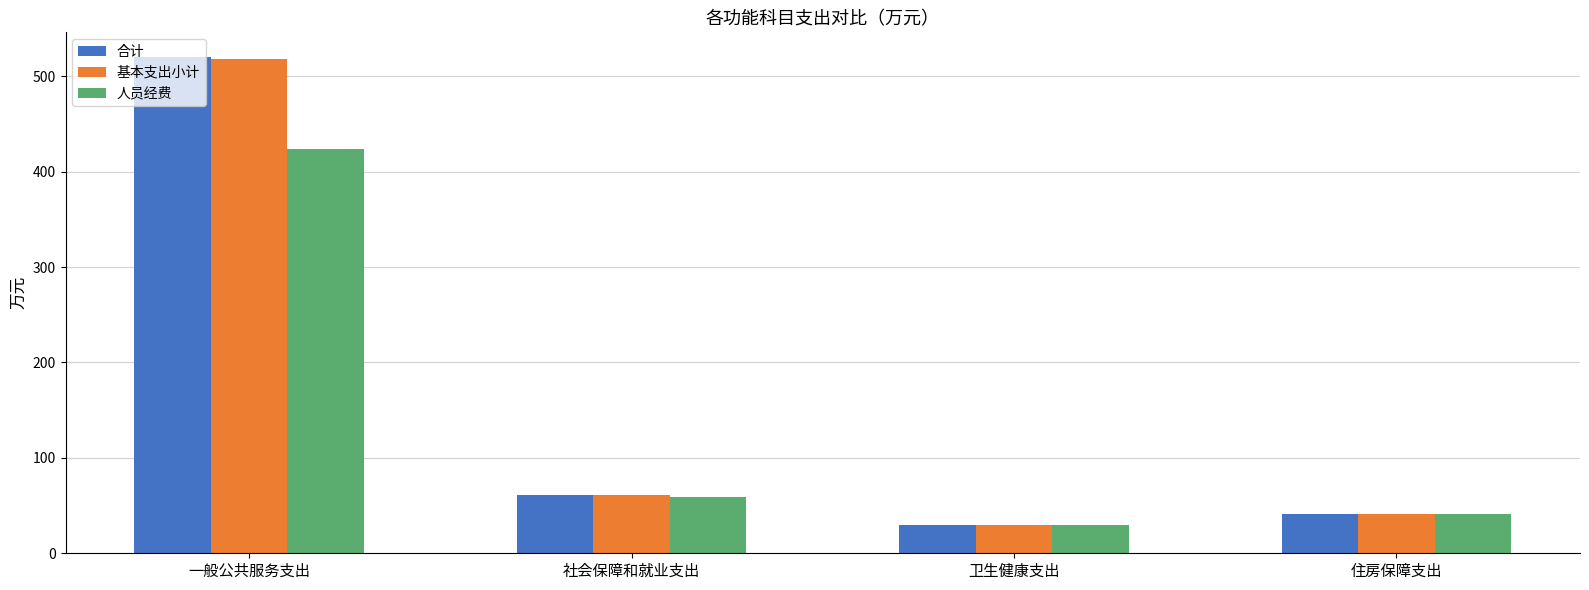

True or false: 基本支出小计 has a value of 60.6 at 社会保障和就业支出.

True